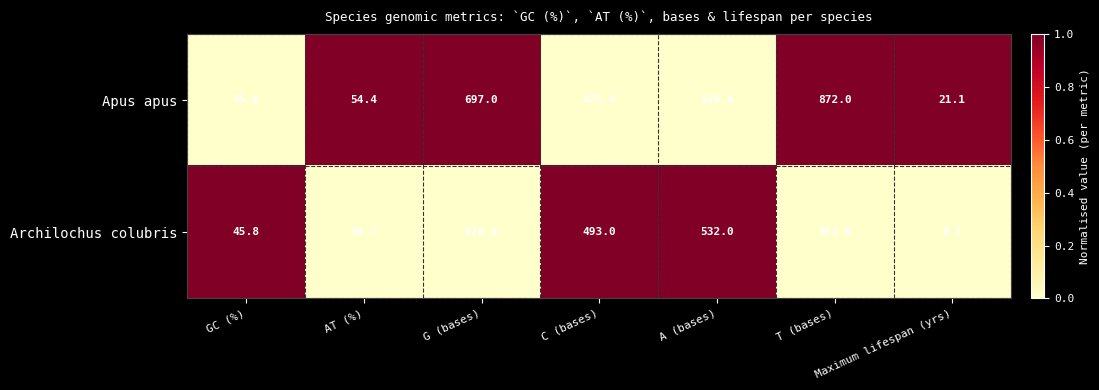

Which series has the largest range (max minus min)?

Apus apus